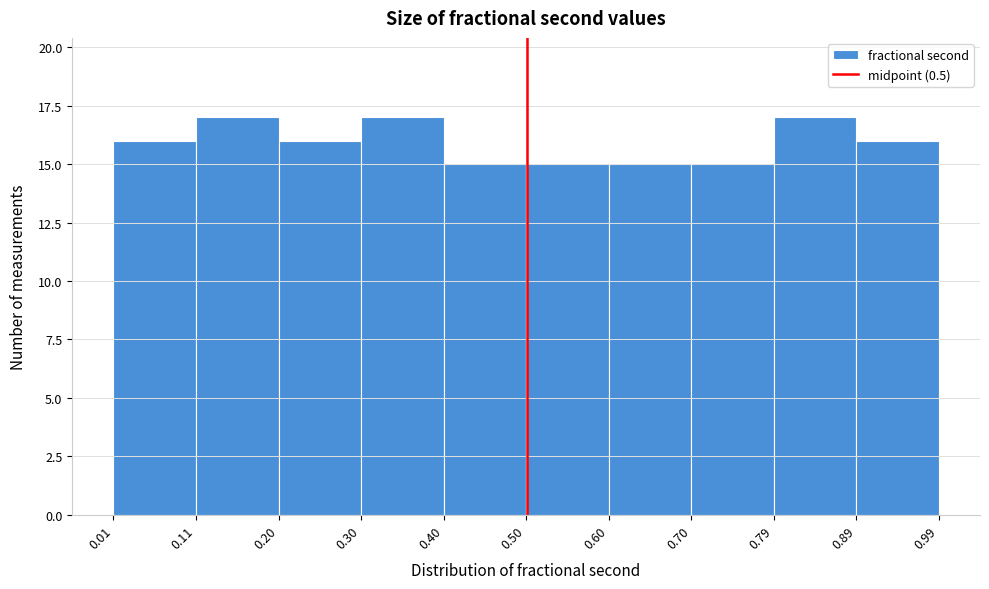

Reading left to right, list every bar in this chart as the range it spans on the x-axis followed by its height. The values are not printed on the chart, so give them approximately, as read against the axis.

0.01 to 0.11: 16
0.11 to 0.20: 17
0.20 to 0.30: 16
0.30 to 0.40: 17
0.40 to 0.50: 15
0.50 to 0.60: 15
0.60 to 0.70: 15
0.70 to 0.79: 15
0.79 to 0.89: 17
0.89 to 0.99: 16